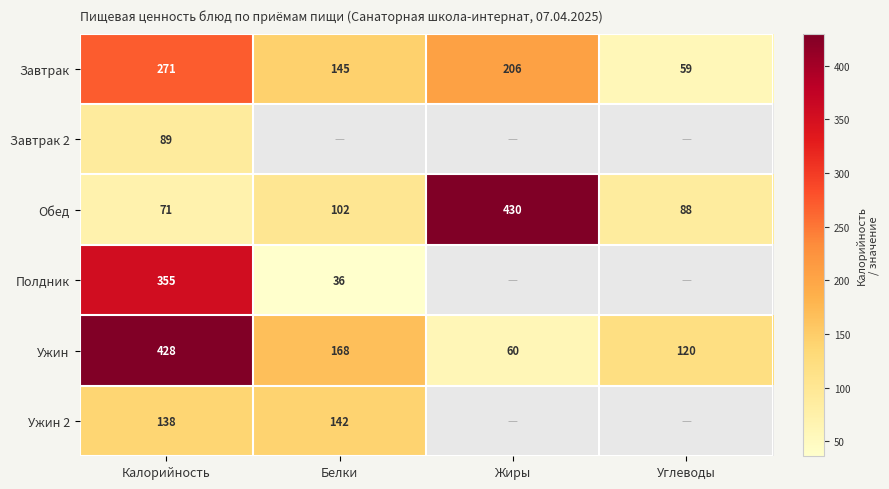

True or false: Ужин has a value of 243.6 at Белки.

False